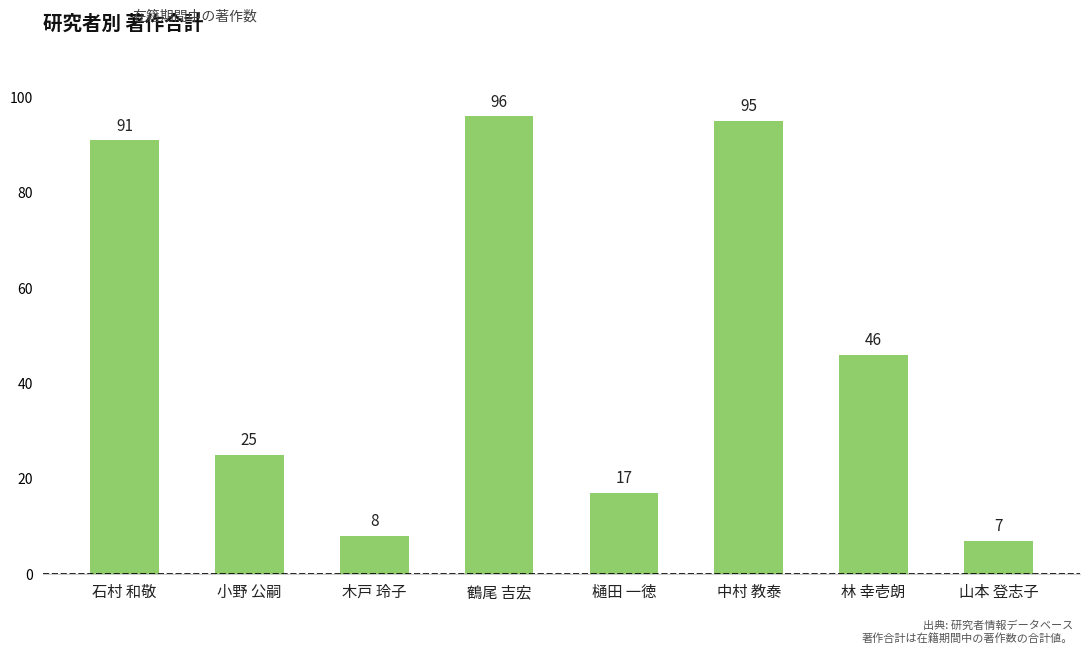

Are the bars grouped side by side (vs. stacked)?

No